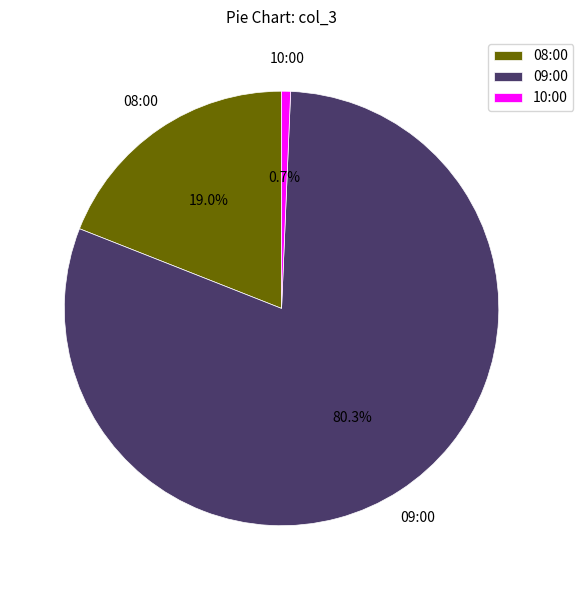

Is there a majority slice in this chart?

Yes